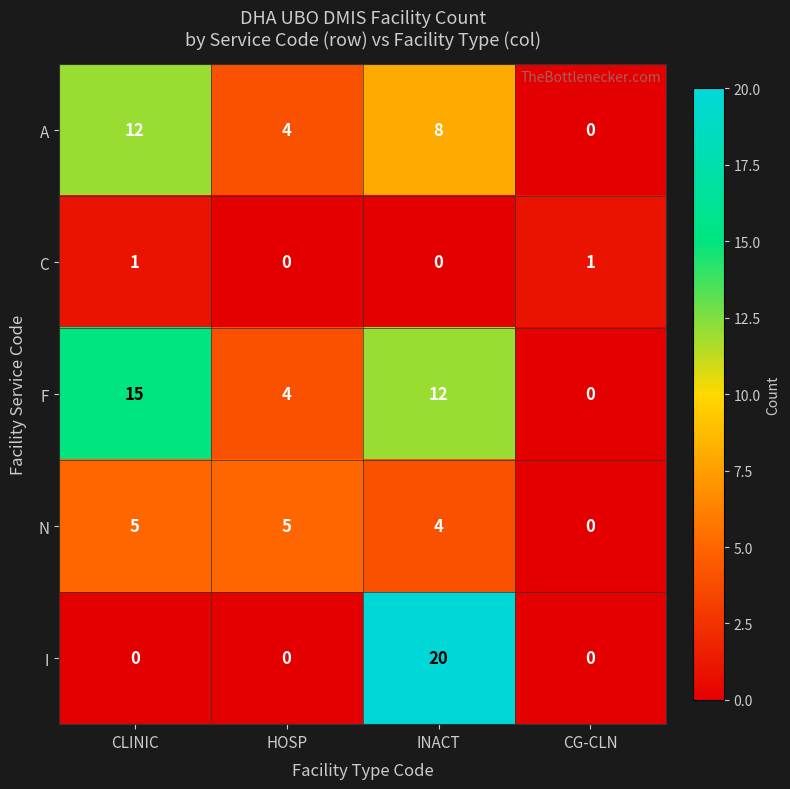

Which series has the widest spread of values?

I